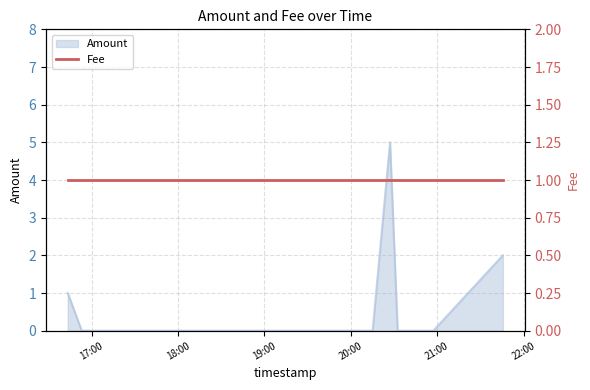

How many points are higher than both their immediate neighbors (excluding endpoints)?

1